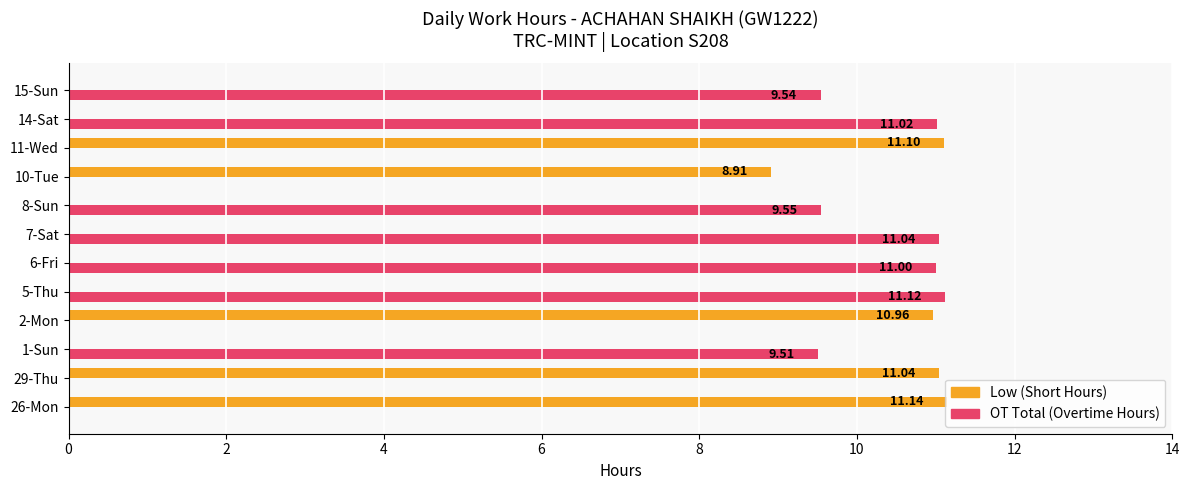

At which category is the sum across all series the highest?

26-Mon